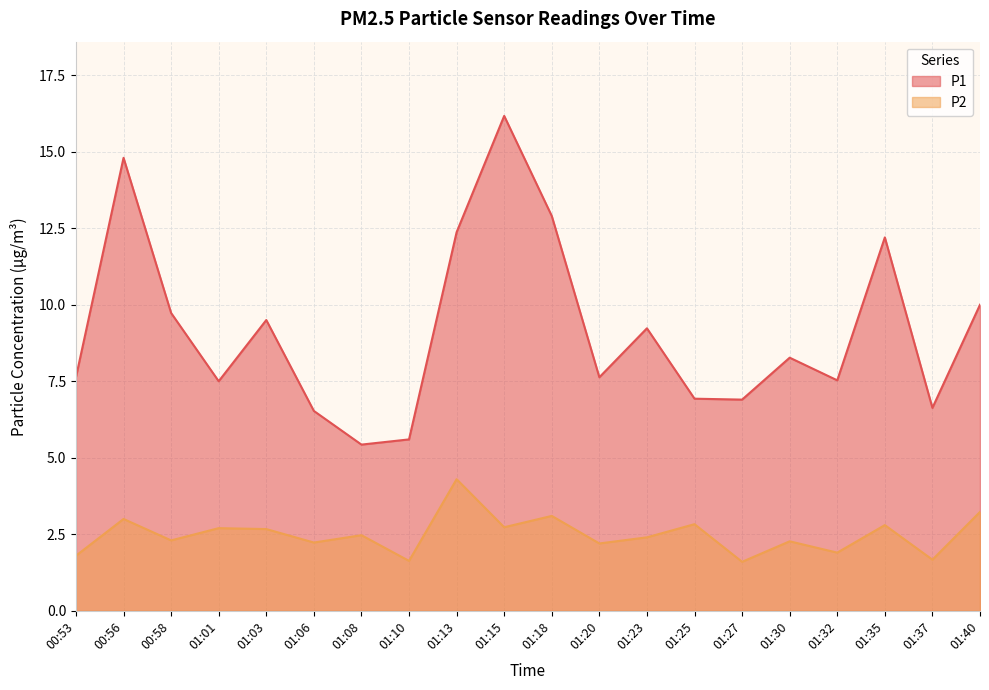

True or false: P1 and P2 intersect in this chart.

False